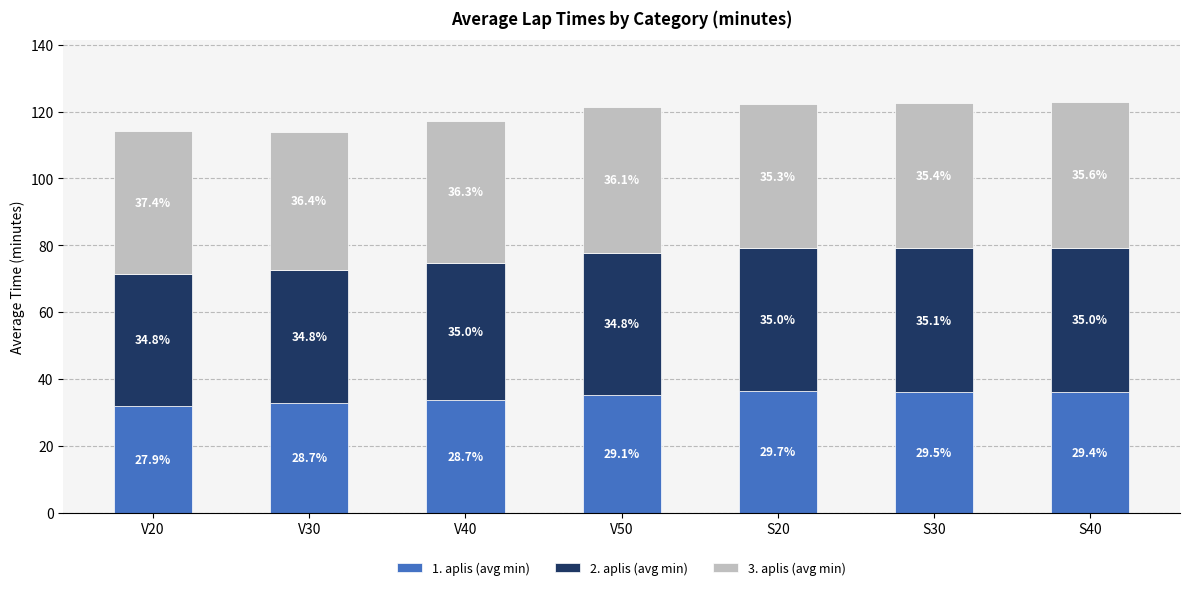

What are all the series names shown in the legend?

1. aplis (avg min), 2. aplis (avg min), 3. aplis (avg min)